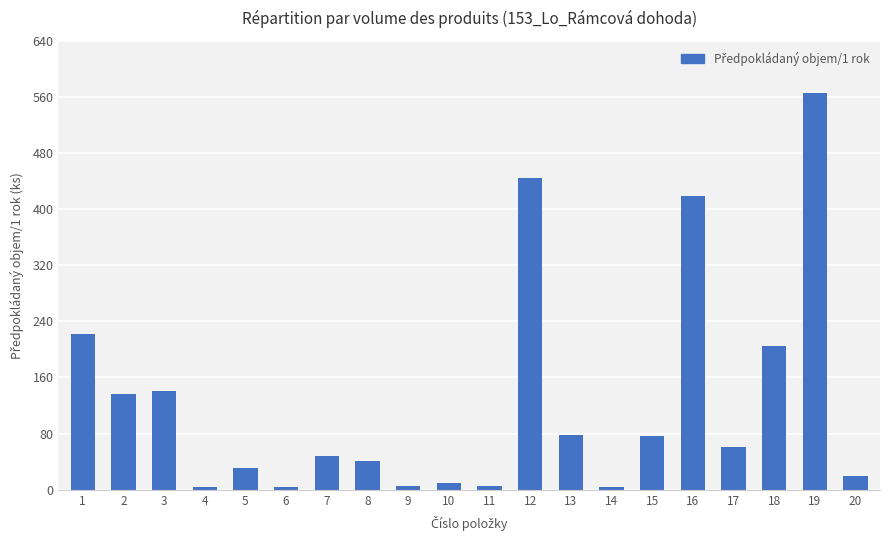

Which label corresponds to the largest value in the chart?

19